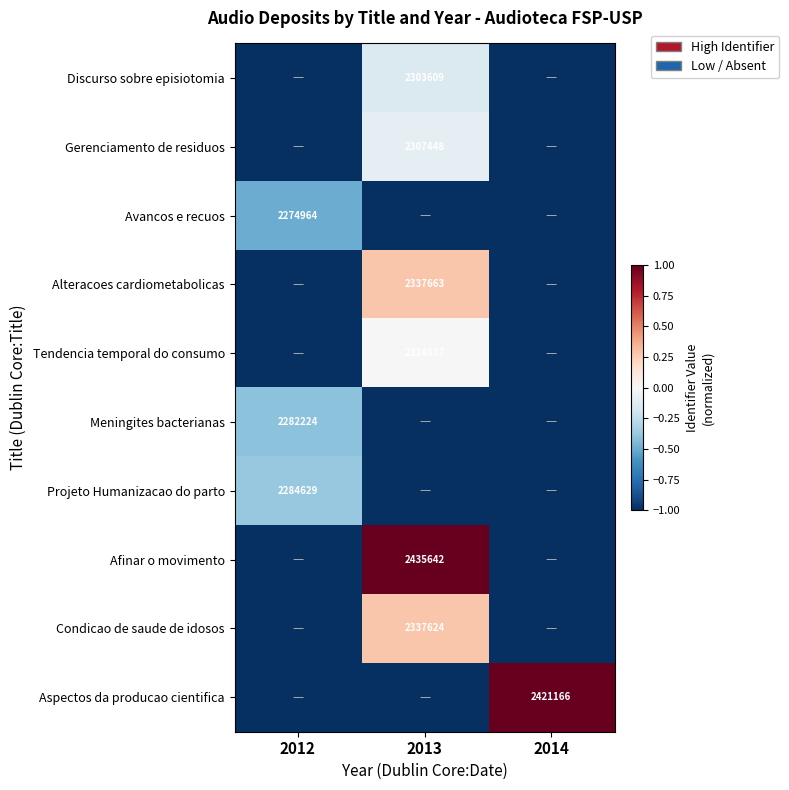

At how many categories does at least one series exceed 0?

2